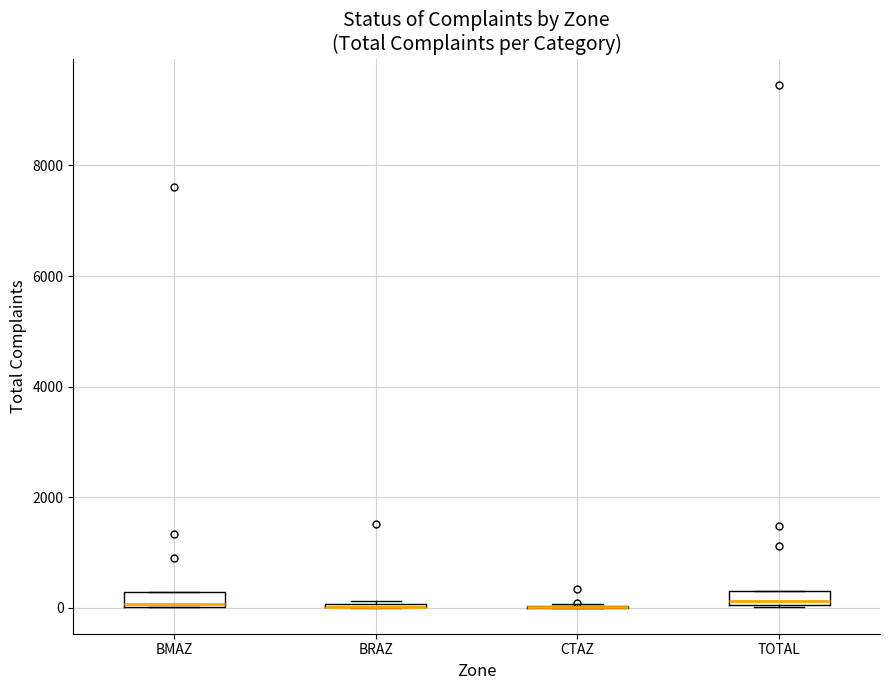

Where does the median line of the box for TOTAL sit on the y-axis? The values are not printed on the chart, so give them approximately, as read against the axis.

200